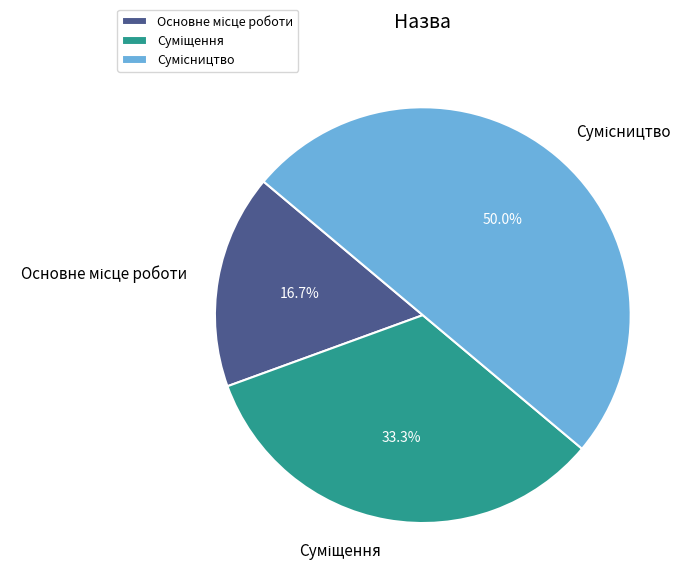

Is Сумісництво the majority of the pie?

No